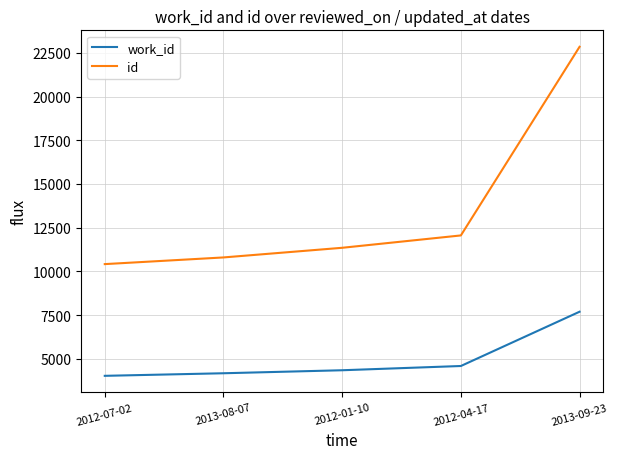

Read the work_id value at 2012-07-02, to the nearest 100.

4000